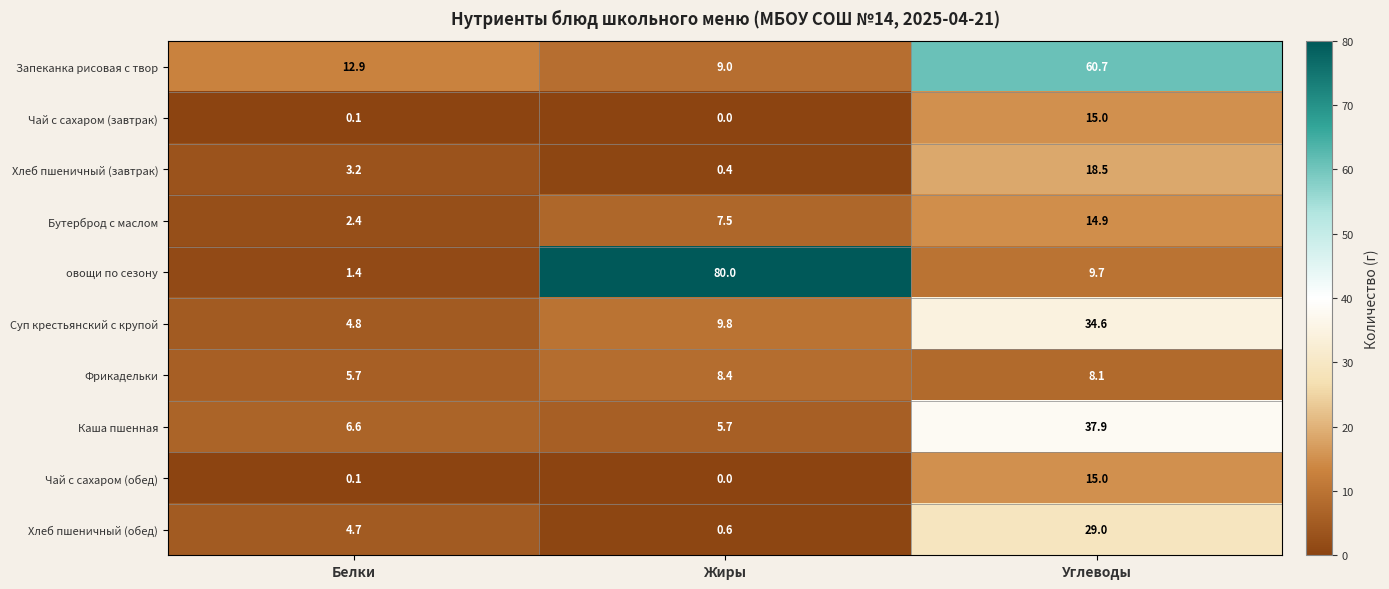

At how many categories does at least one series exceed 67?

1